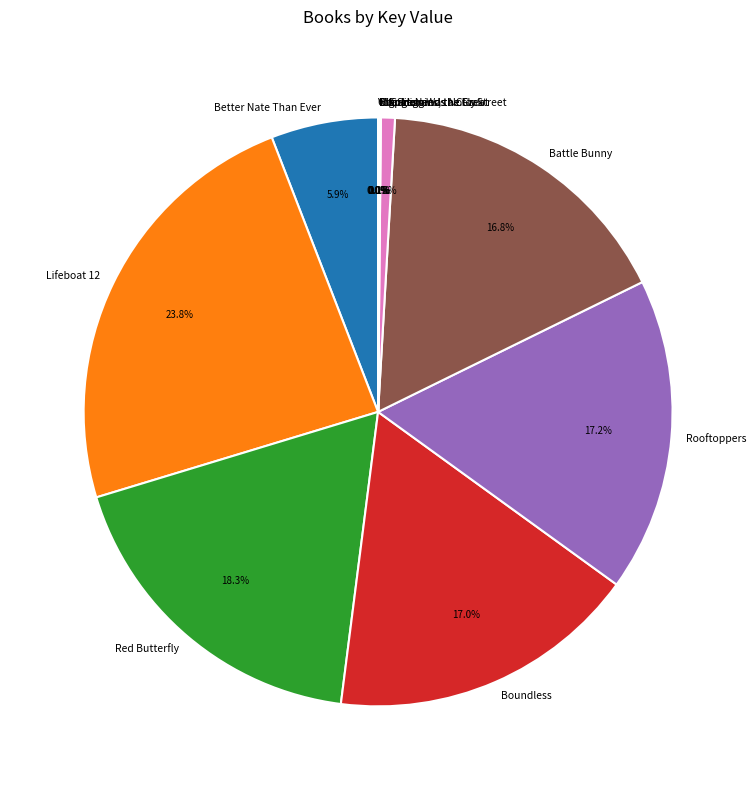

What is the ratio of the value at Rooftoppers to the value at Spider and the Fly?

22.5